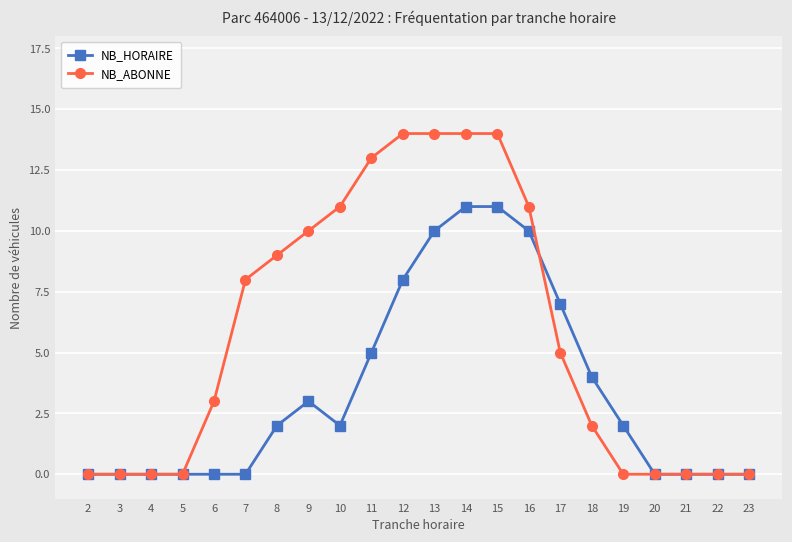

Which series has the largest total across all categories?

NB_ABONNE